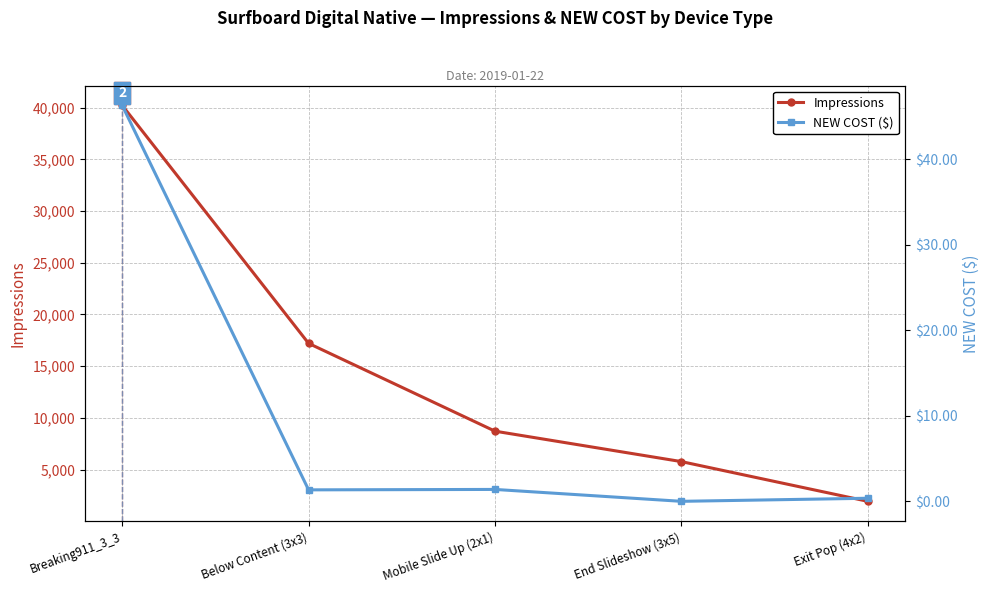

At which category is the sum across all series the highest?

Breaking911_3_3